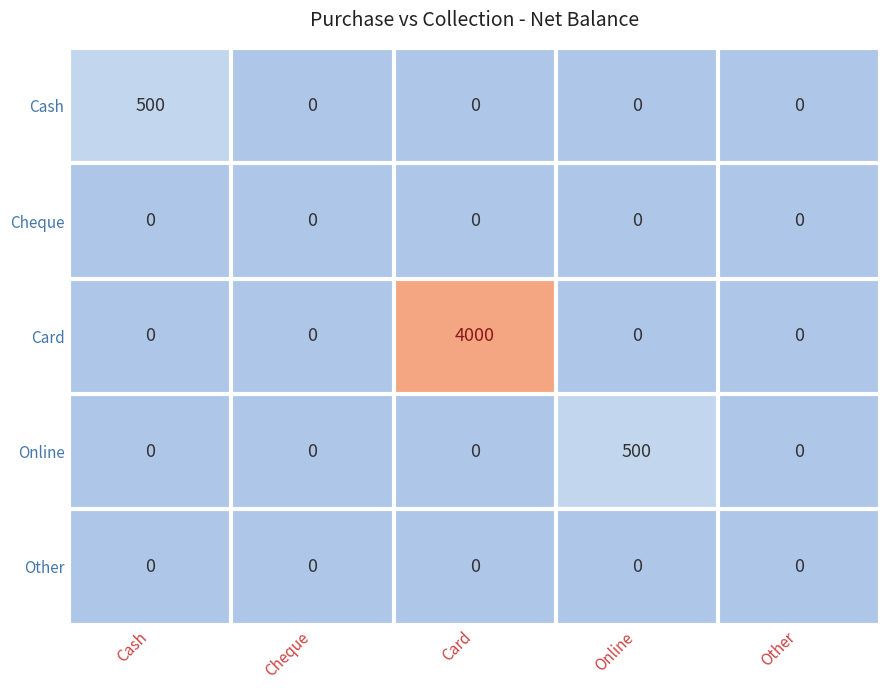

At which category is the sum across all series the highest?

Card